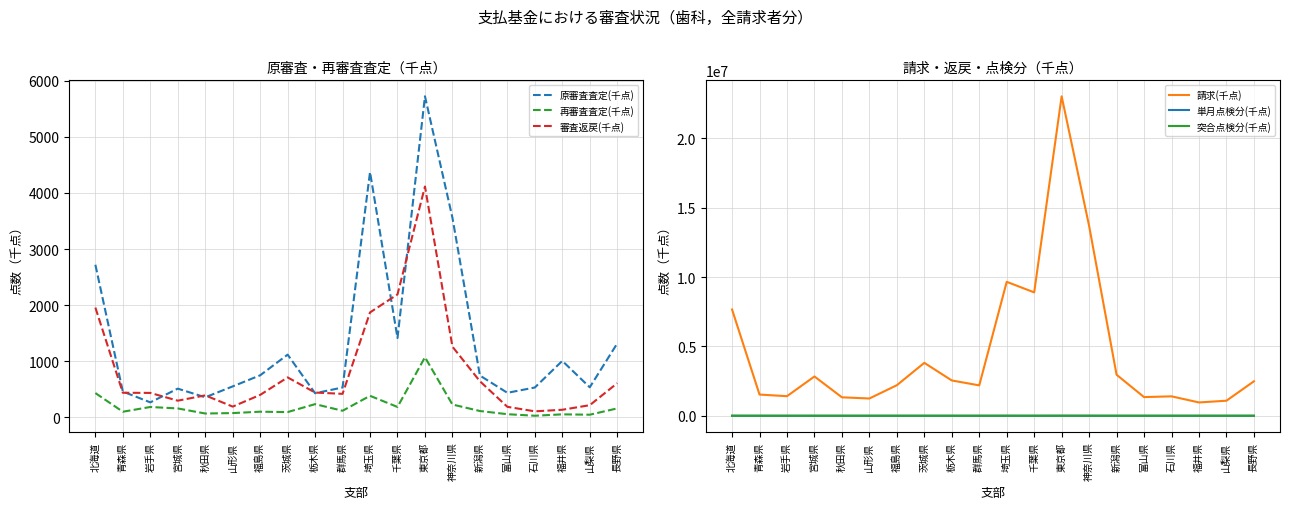

Does the chart have visible grid lines?

Yes